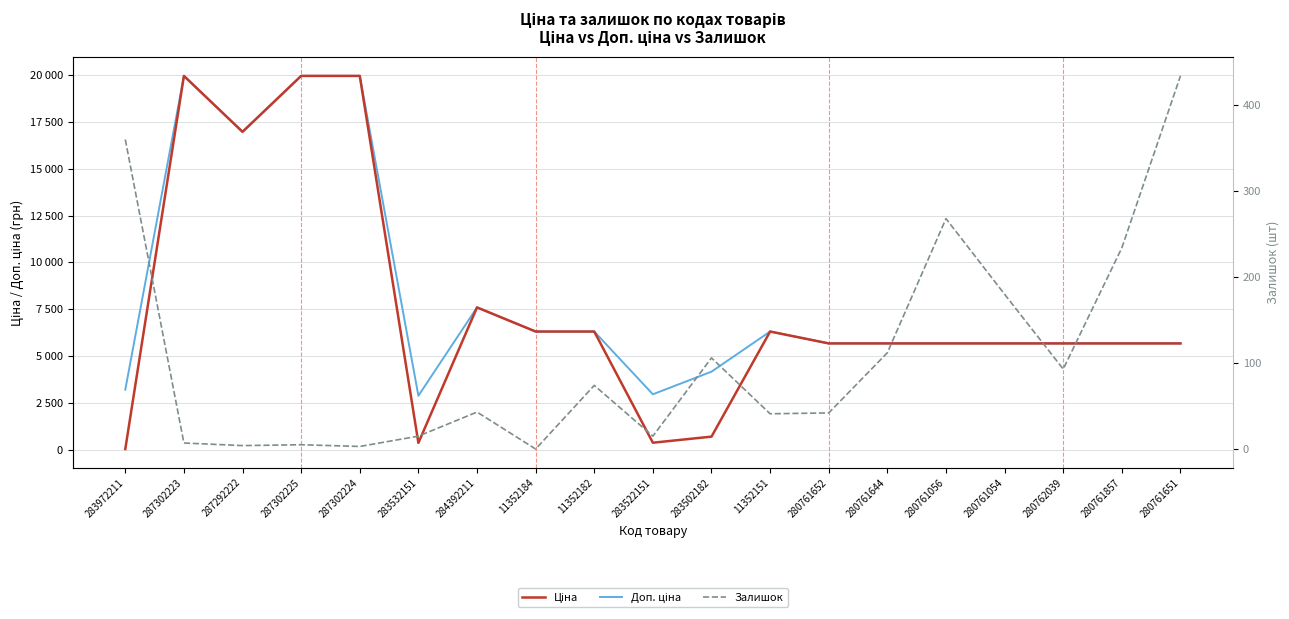

Which category has the lowest value in the Залишок series?

11352184